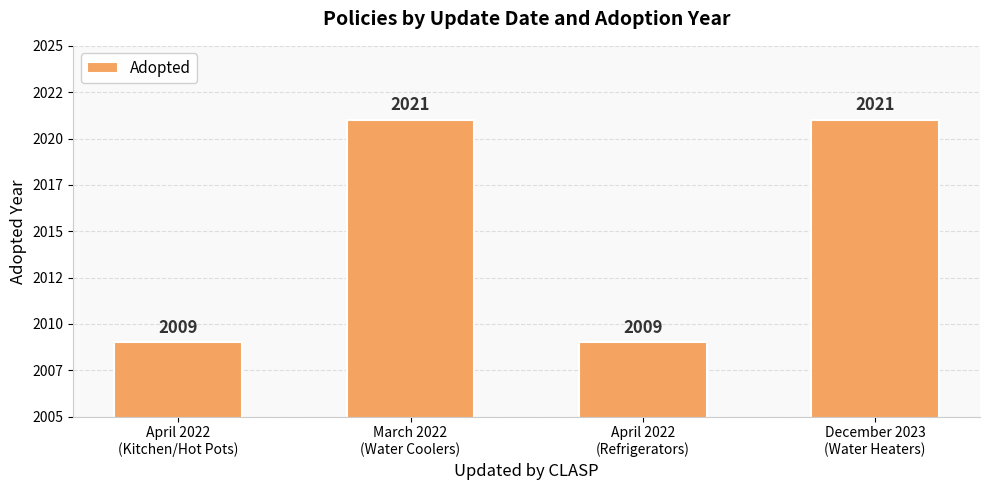

What is the label of the 1st bar from the right?

December 2023
(Water Heaters)